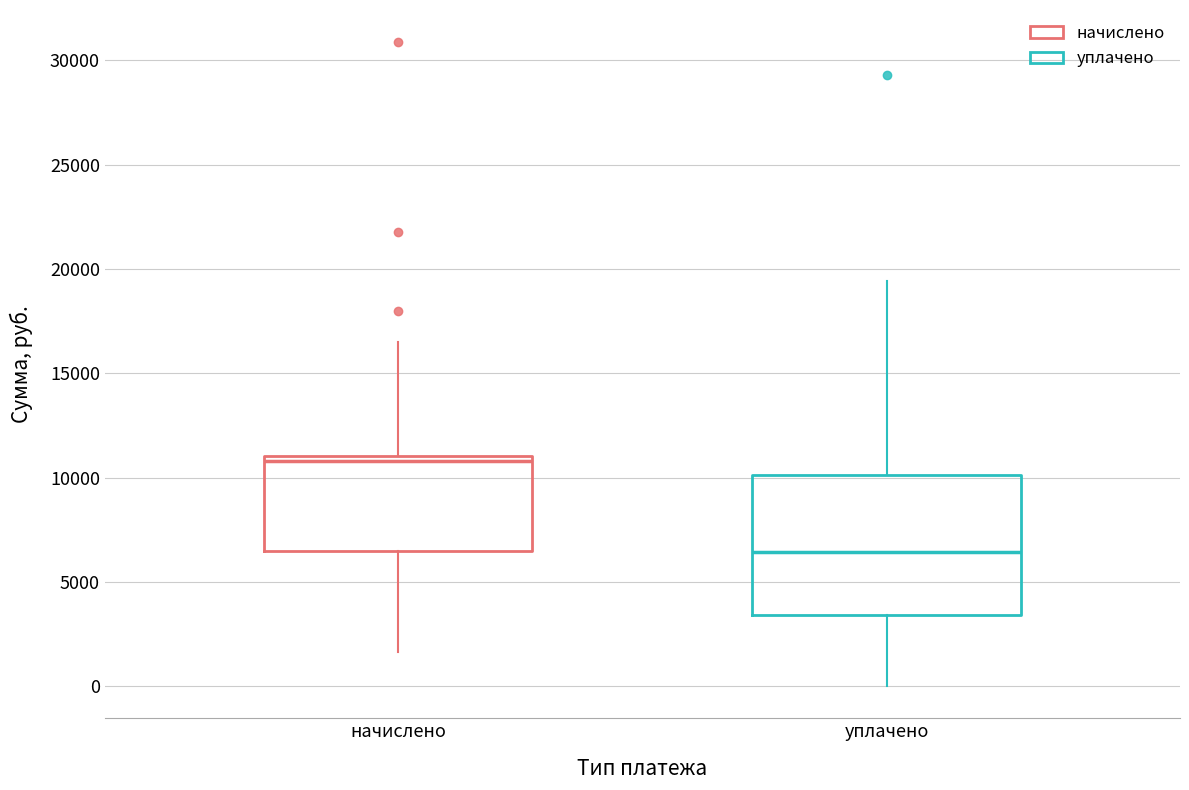

Reading left to right, transcribe this box plot: for each box, give where its median line is, the range the box spans, and where its two whiskers end, as read against the y-axis. The values are not printed on the chart, so give them approximately, as read against the axis.

начислено: median 11000 (just below the box's upper edge), box 6500 to 11000, whiskers 1500 to 16500
уплачено: median 6500, box 3500 to 10000, whiskers 0 to 19500